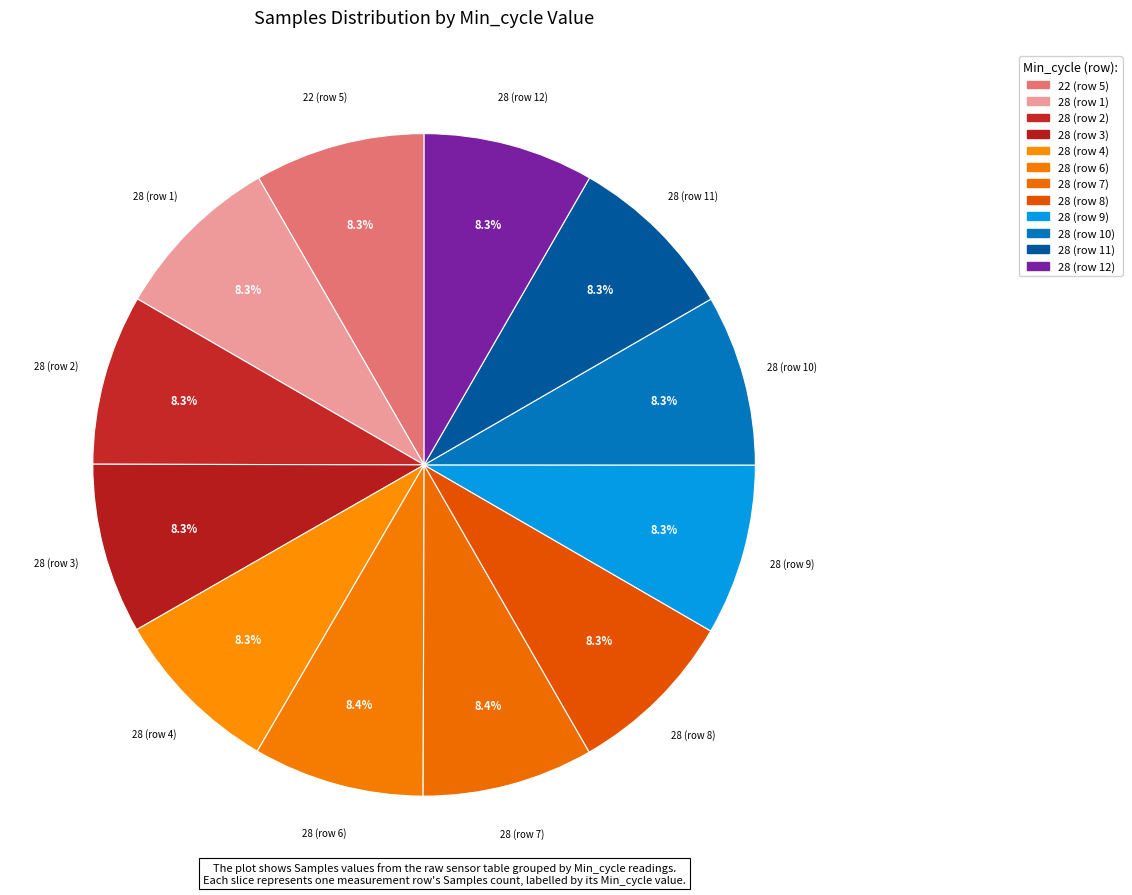

How many segments does this pie chart have?

12